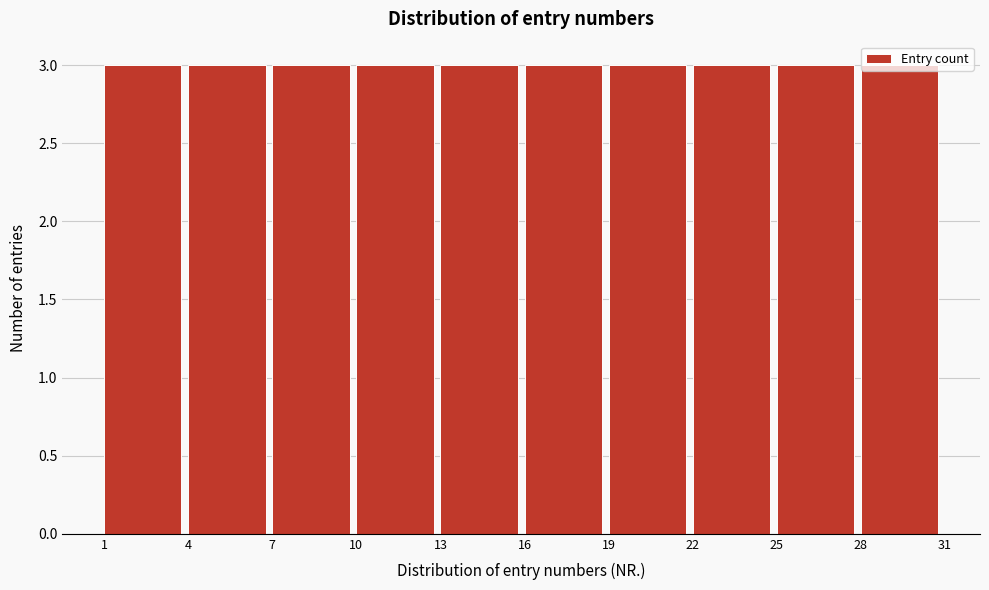

What is the height of the bar covering 25 to 28 on the x-axis? The values are not printed on the chart, so give them approximately, as read against the axis.

3